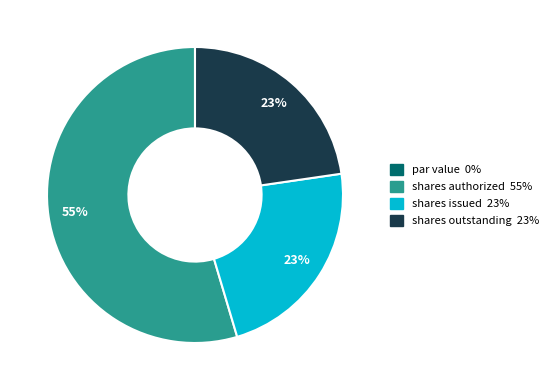

Does any single category account for the majority?

Yes